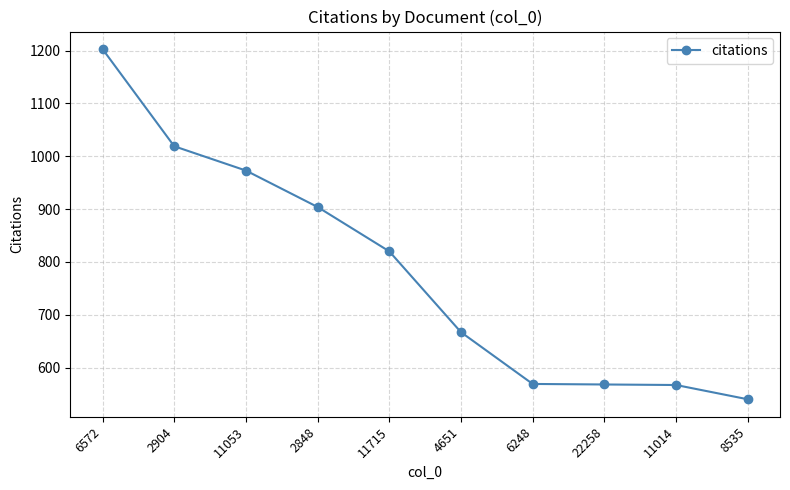

What is the value of the 2nd point from the left?

1019